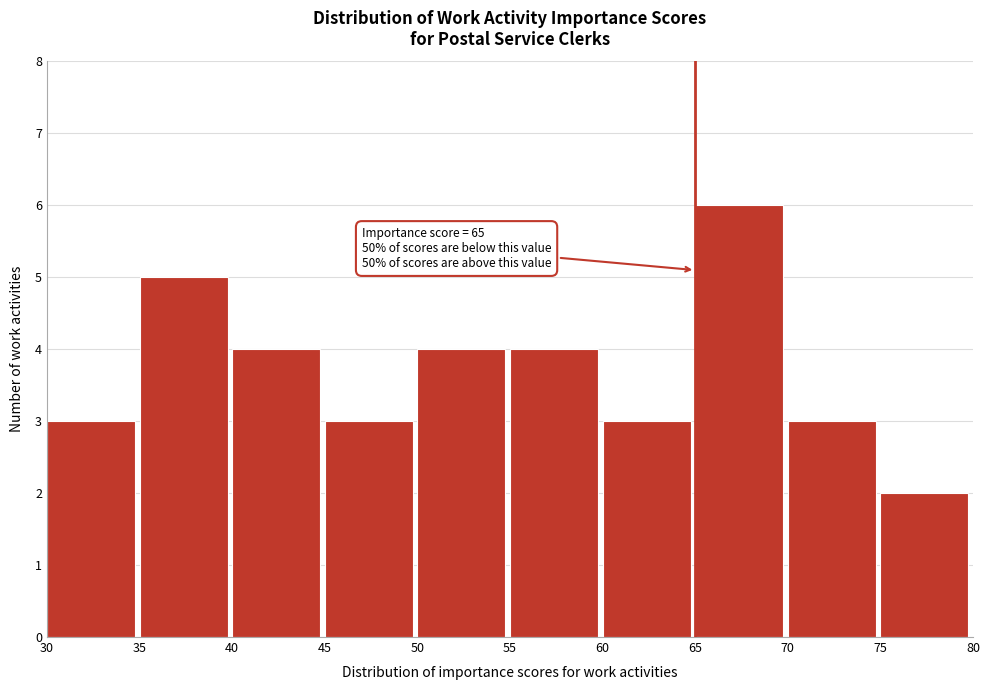

Which range on the x-axis has the tallest bar?

65 to 70